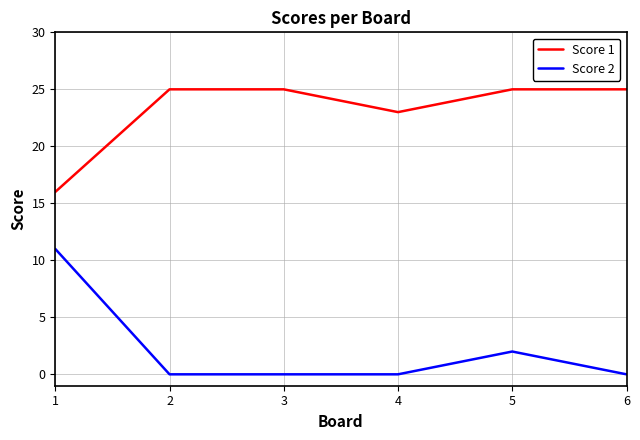

Is it true that Score 2 equals -6 at 4?

False